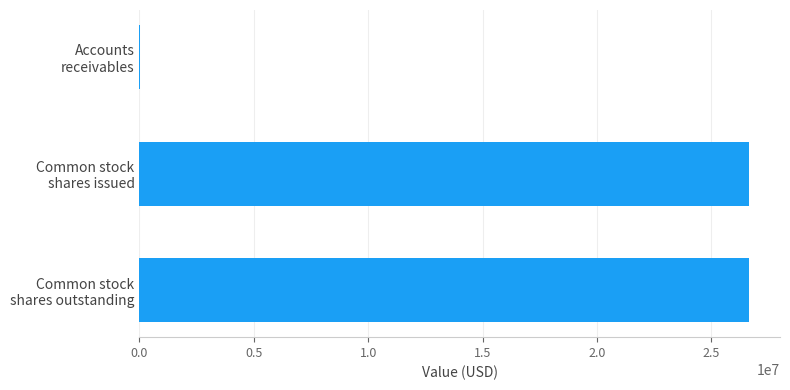

What is the sum of all values?

53355676